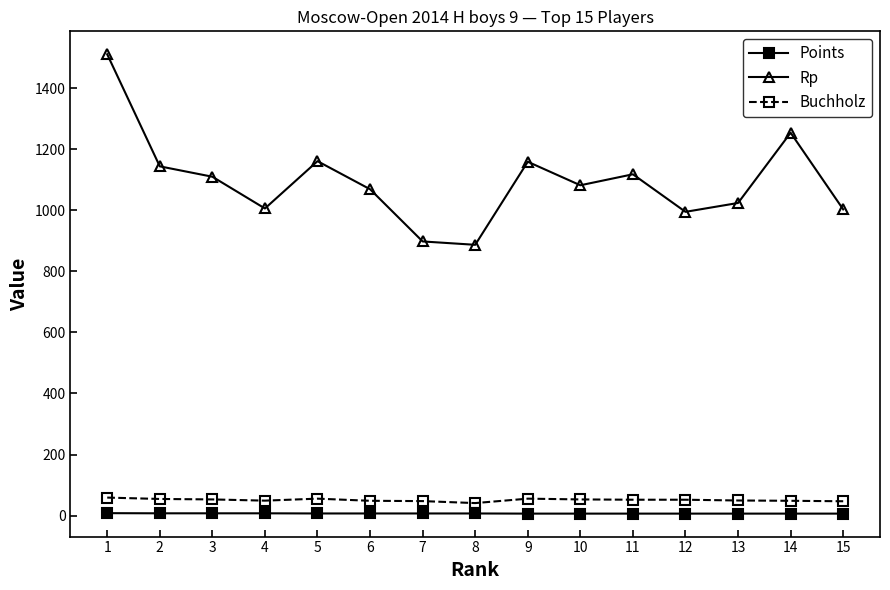

What is the sum of all Rp values?

16421.0